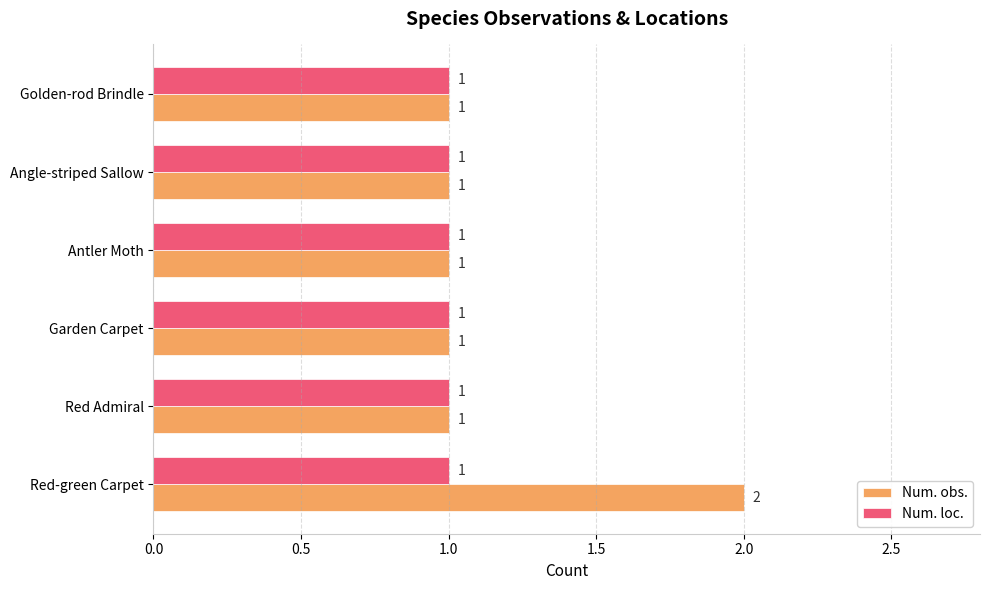

Which series has the largest range (max minus min)?

Num. obs.